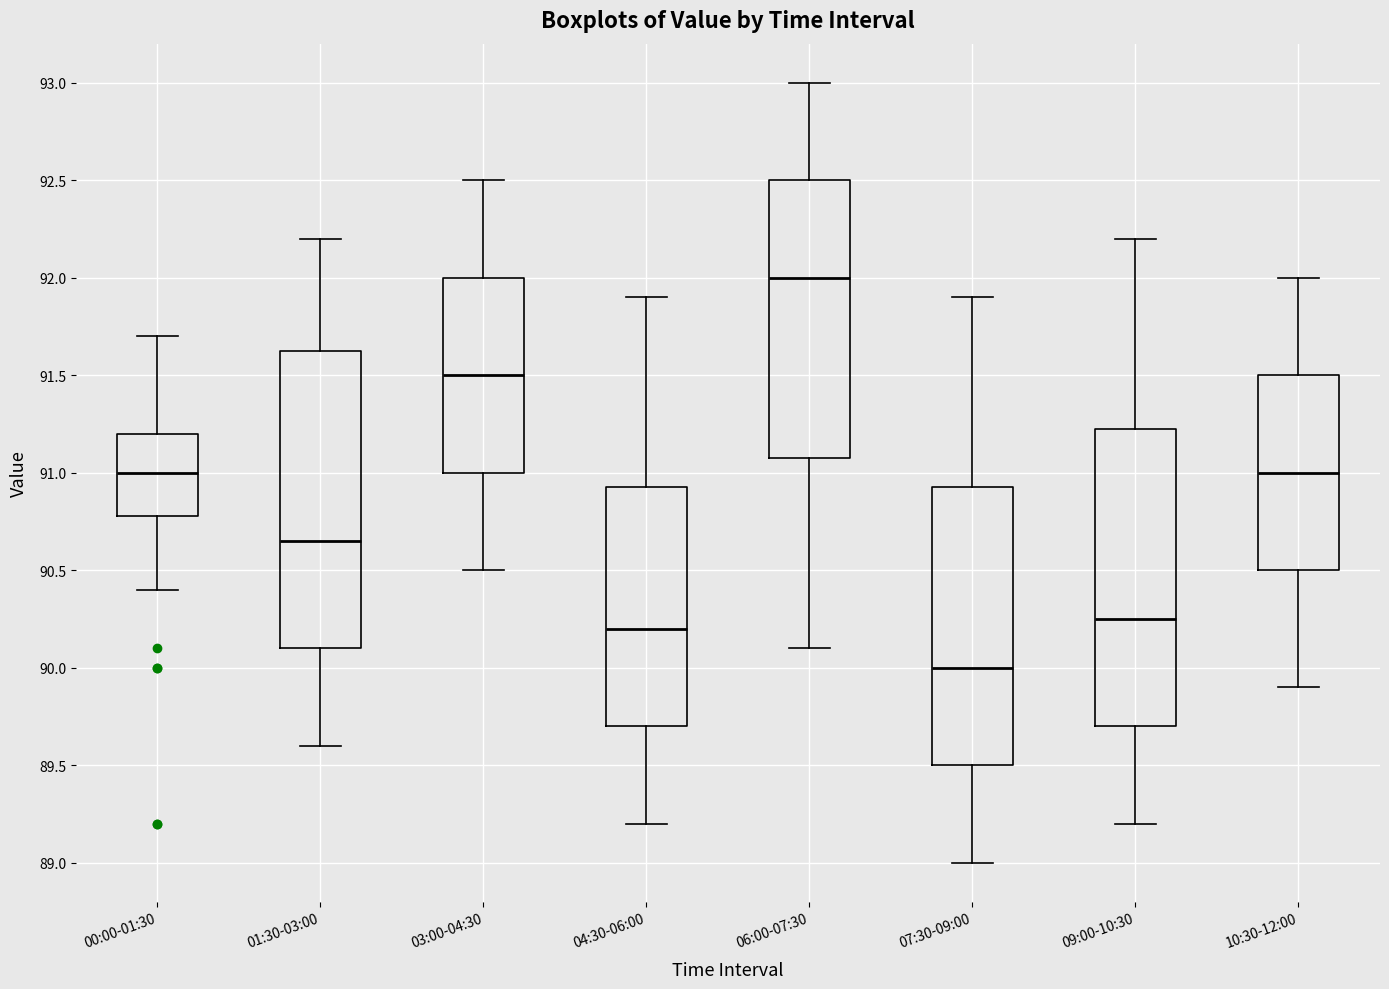

Reading left to right, transcribe this box plot: for each box, give where its median line is, the range the box spans, and where its two whiskers end, as read against the y-axis. The values are not printed on the chart, so give them approximately, as read against the axis.

00:00-01:30: median 91.00, box 90.80 to 91.20, whiskers 90.40 to 91.70
01:30-03:00: median 90.65, box 90.10 to 91.65, whiskers 89.60 to 92.20
03:00-04:30: median 91.50, box 91.00 to 92.00, whiskers 90.50 to 92.50
04:30-06:00: median 90.20, box 89.70 to 90.95, whiskers 89.20 to 91.90
06:00-07:30: median 92.00, box 91.10 to 92.50, whiskers 90.10 to 93.00
07:30-09:00: median 90.00, box 89.50 to 90.95, whiskers 89.00 to 91.90
09:00-10:30: median 90.25, box 89.70 to 91.25, whiskers 89.20 to 92.20
10:30-12:00: median 91.00, box 90.50 to 91.50, whiskers 89.90 to 92.00